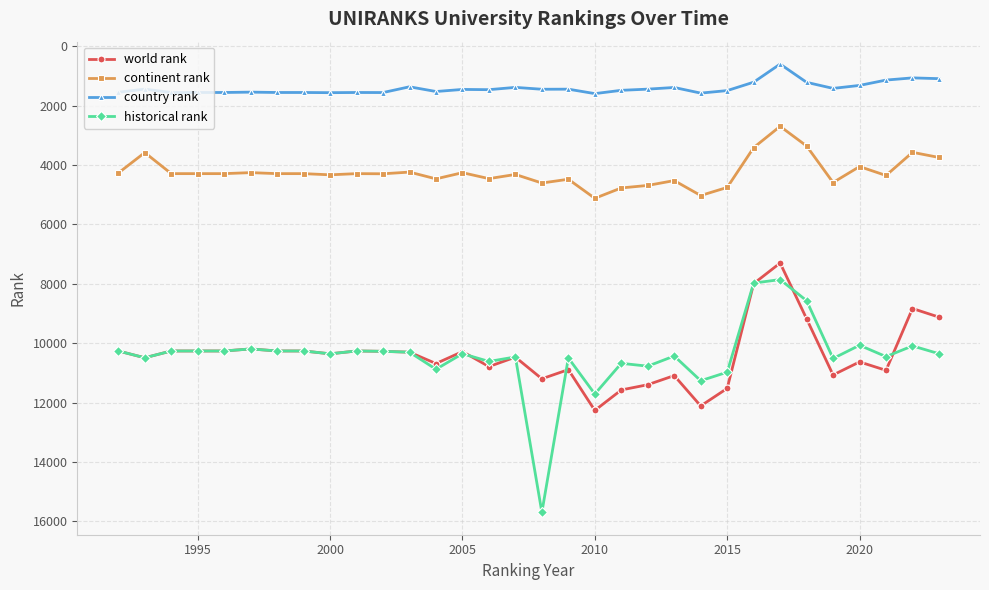

What is the highest value of the continent rank series?

5121